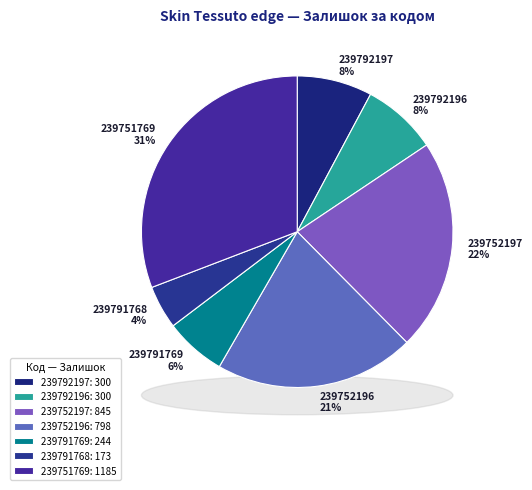

Rank the categories by value from lowest to highest.

239791768, 239791769, 239792197, 239792196, 239752196, 239752197, 239751769